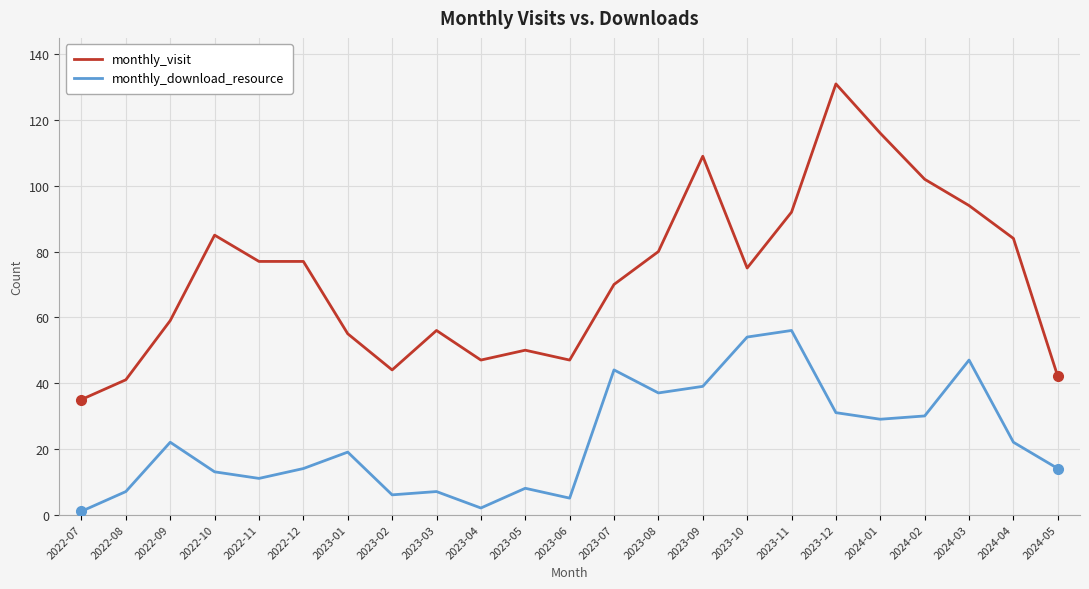

Rank the series at 2023-07 from highest to lowest value.

monthly_visit, monthly_download_resource